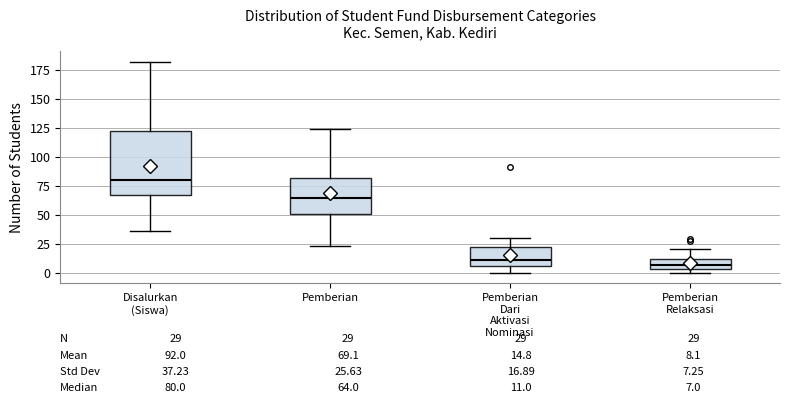

Which box's median line is the highest?

Disalurkan (Siswa)